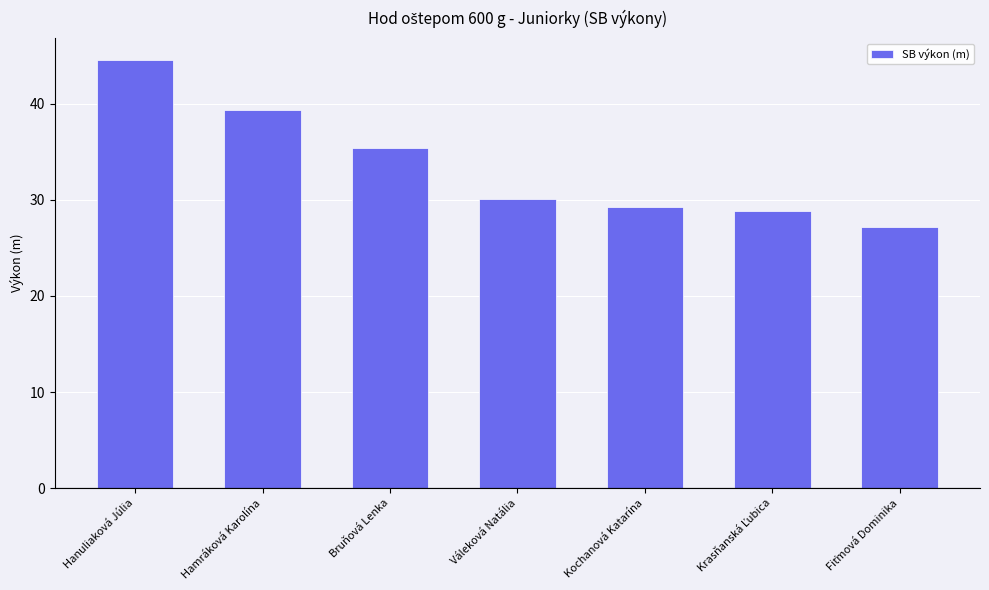

Reading left to right, list all the values displayed in this chart.

44.6	39.3	35.5	30.1	29.2	28.8	27.2